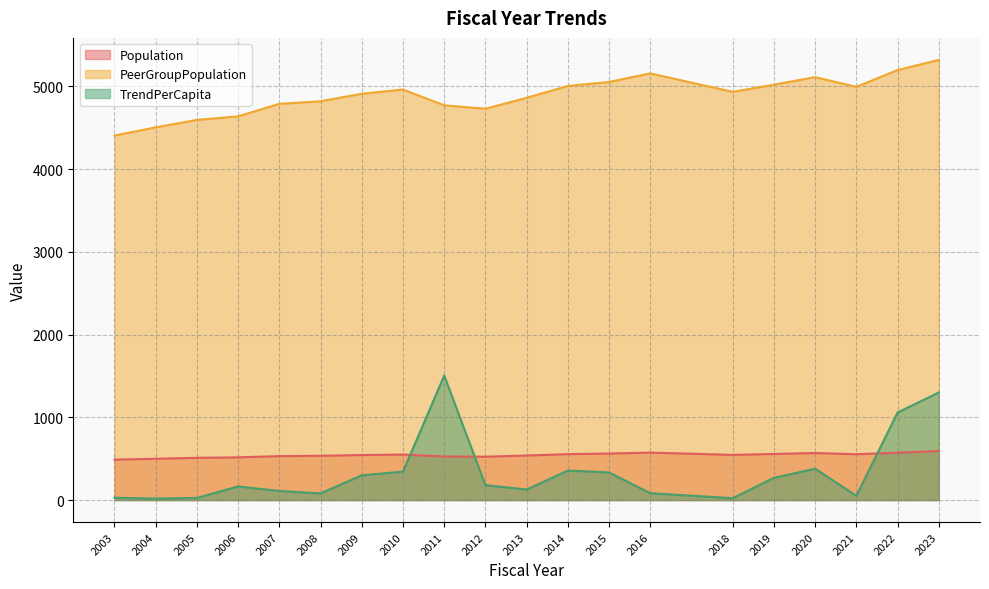

What is the value of the PeerGroupPopulation point at the 13th from the left?

5052.0